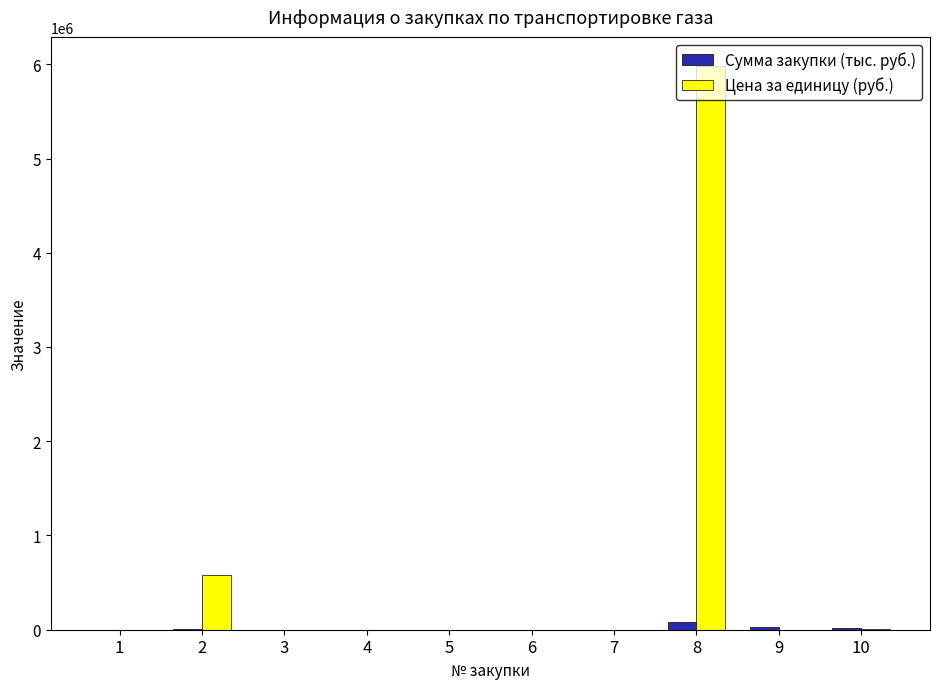

What is the sum of all Сумма закупки (тыс. руб.) values?

132660.5